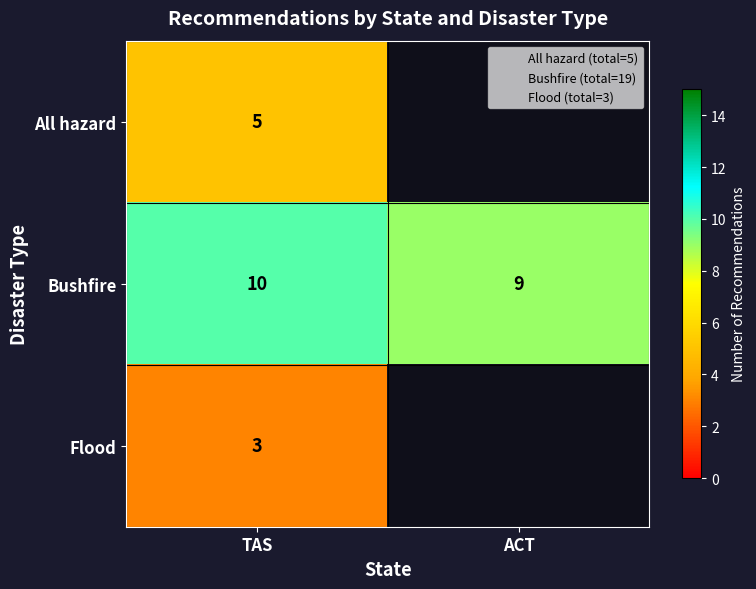

How many Bushfire values are between 9 and 10?

2